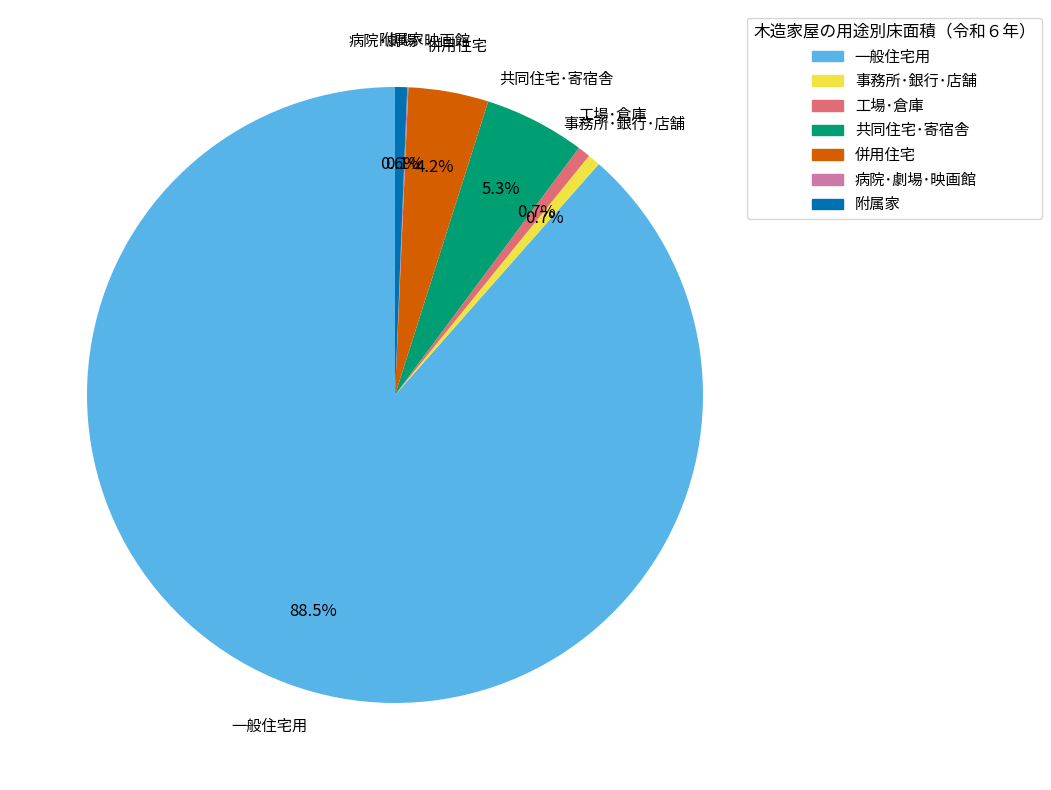

What is the largest slice in the pie chart?

一般住宅用